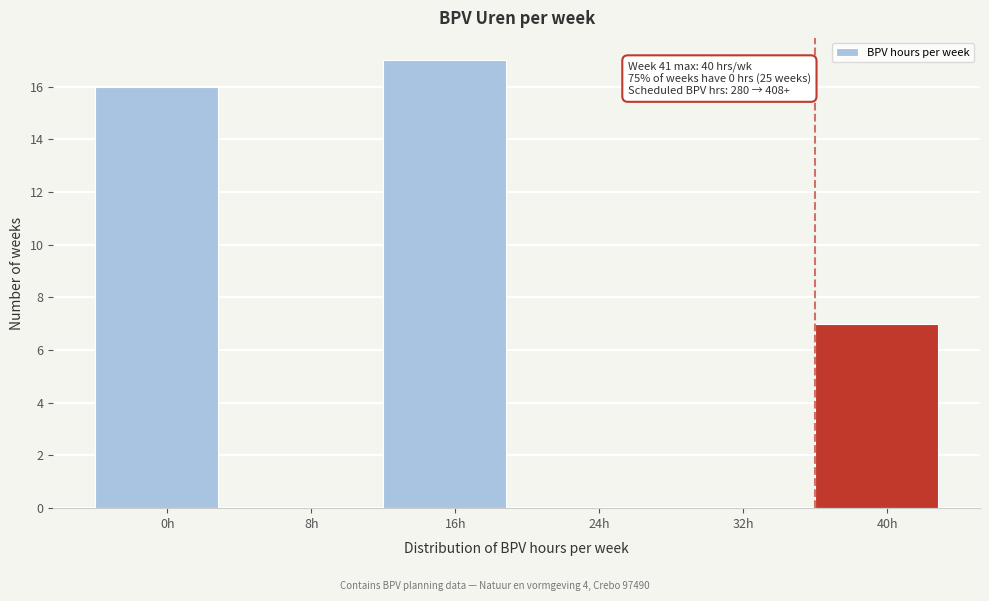

Reading left to right, transcribe all the data shown in this chart.

0h=16	8h=0	16h=17	24h=0	32h=0	40h=7